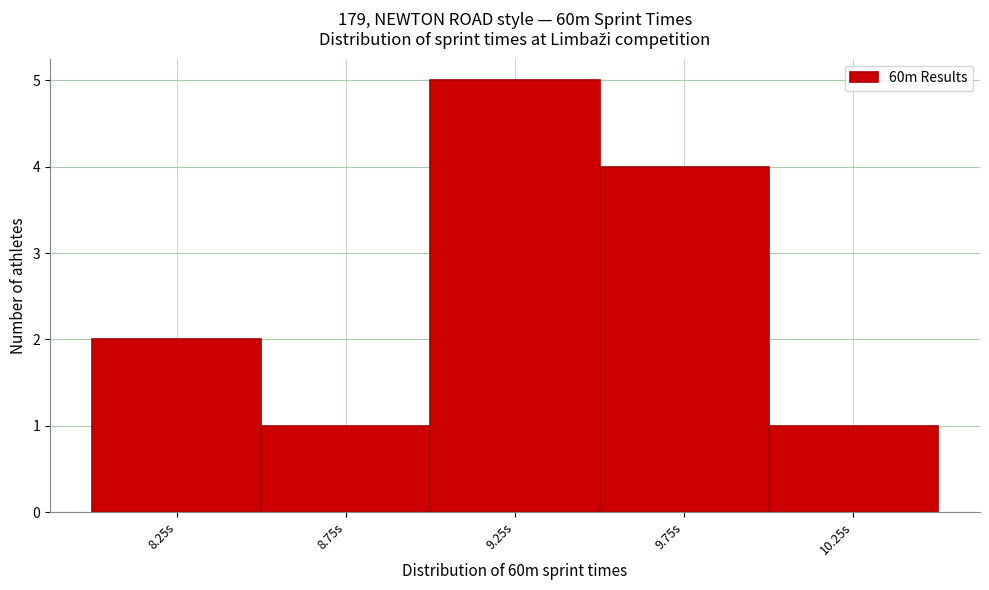

Reading left to right, extract all data points from this chart.

2	1	5	4	1